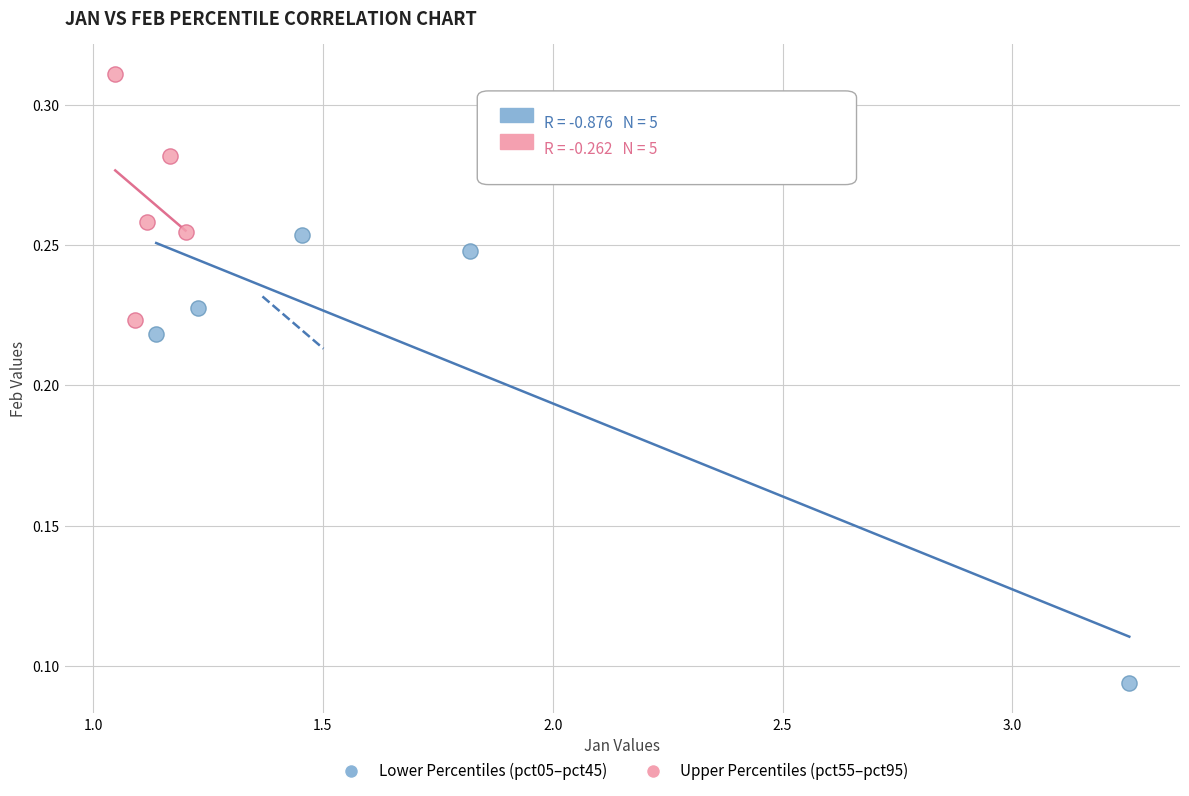

Which series reaches the minimum Y coordinate?

Lower Percentiles (pct05–pct45)